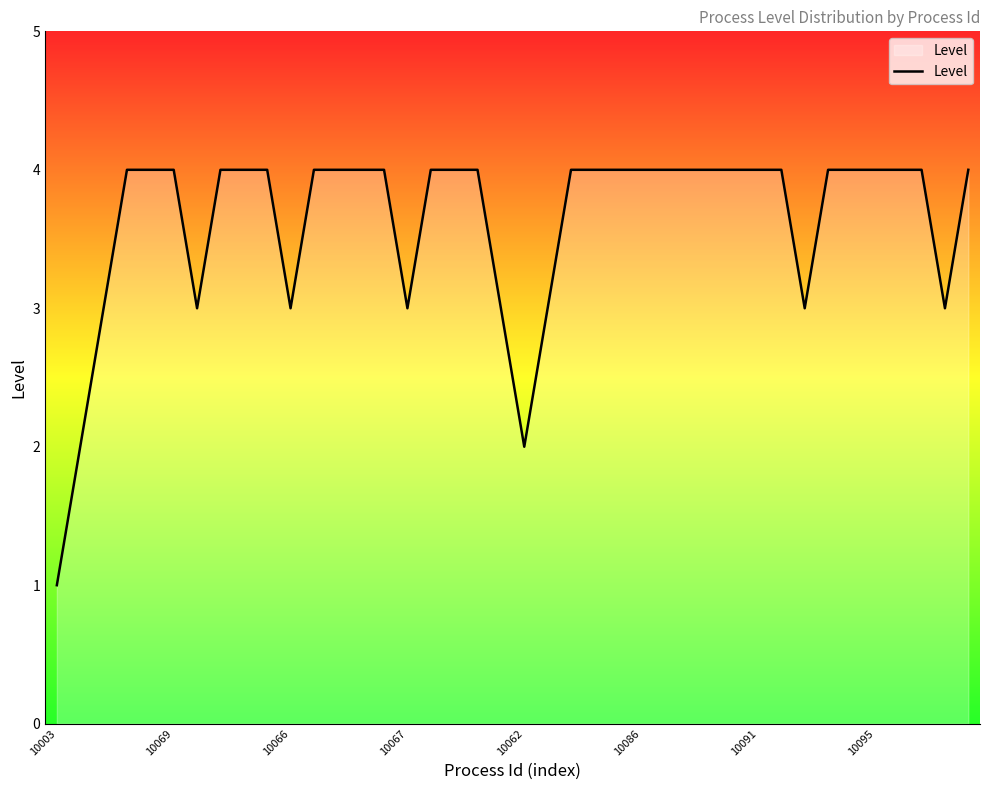

What is the greatest value displayed?

4